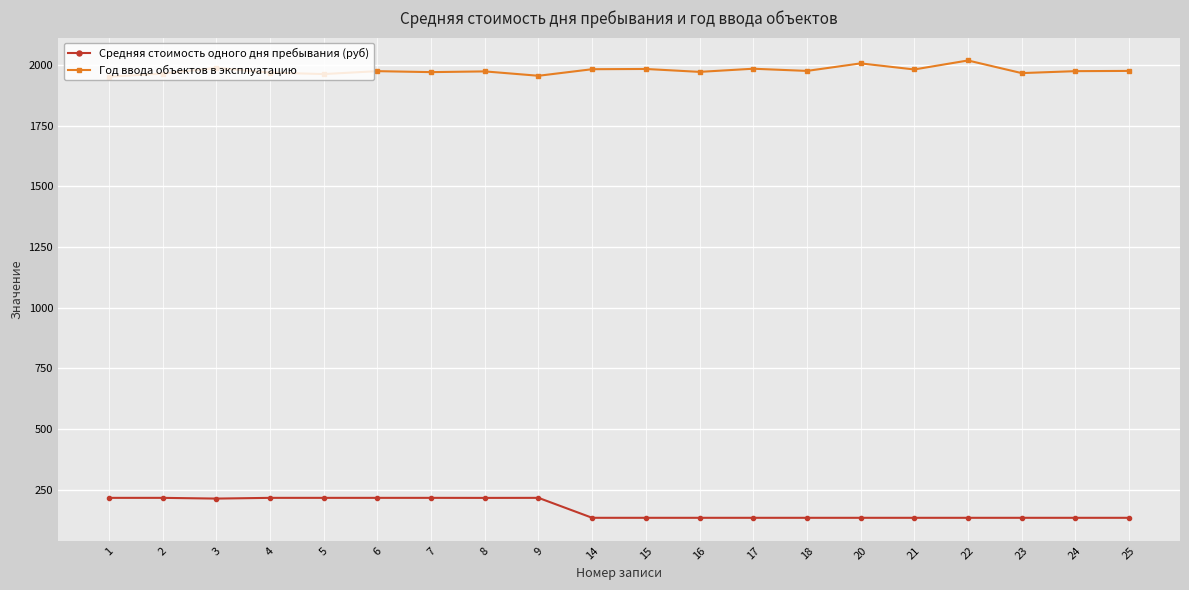

What is the value of the Средняя стоимость одного дня пребывания (руб) point at the 3rd from the left?

213.2